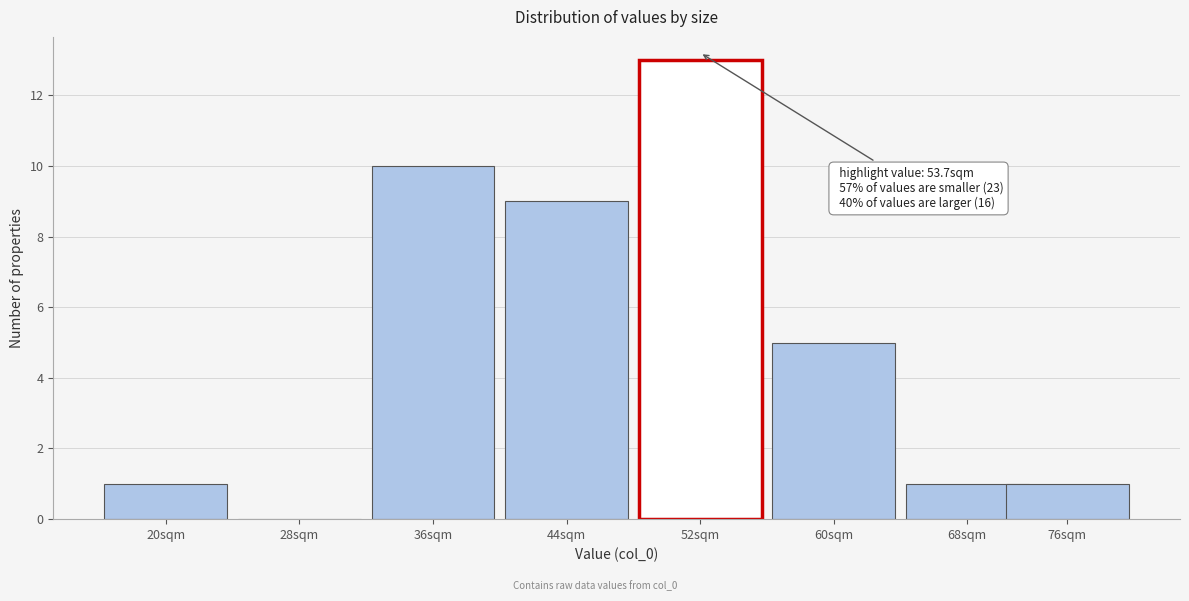

Reading left to right, what are all the values shown in this chart?

20sqm=1	28sqm=0	36sqm=10	44sqm=9	52sqm=13	60sqm=5	68sqm=1	76sqm=1